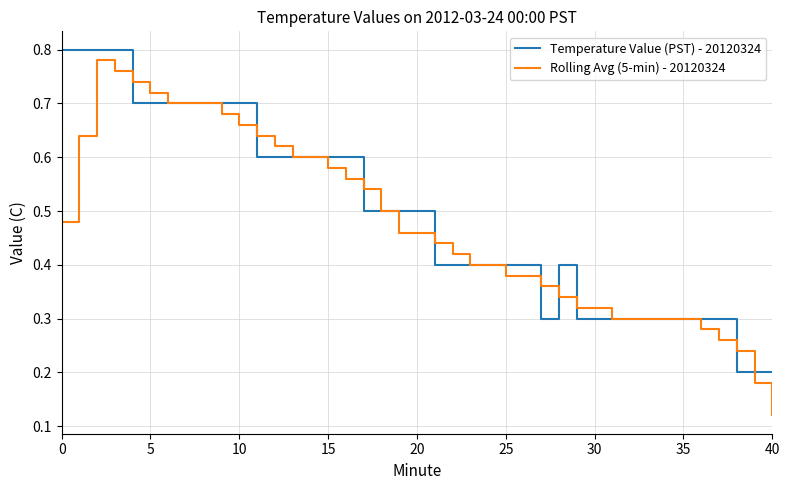

What are all the series names shown in the legend?

Temperature Value (PST) - 20120324, Rolling Avg (5-min) - 20120324